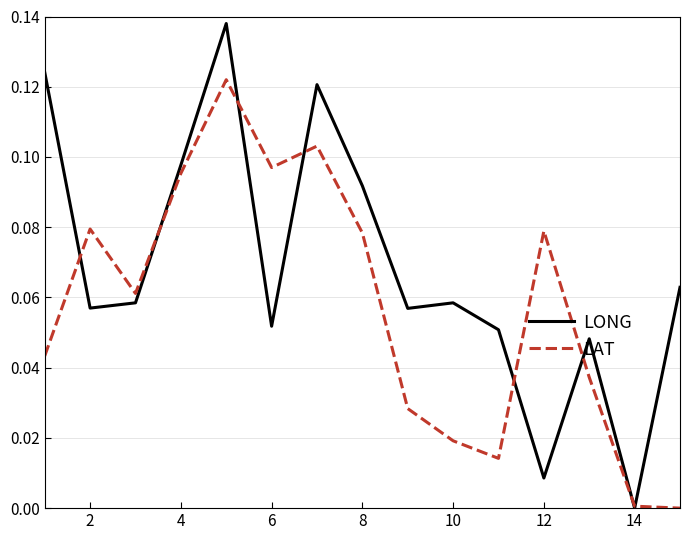

Which series has the largest total across all categories?

LONG